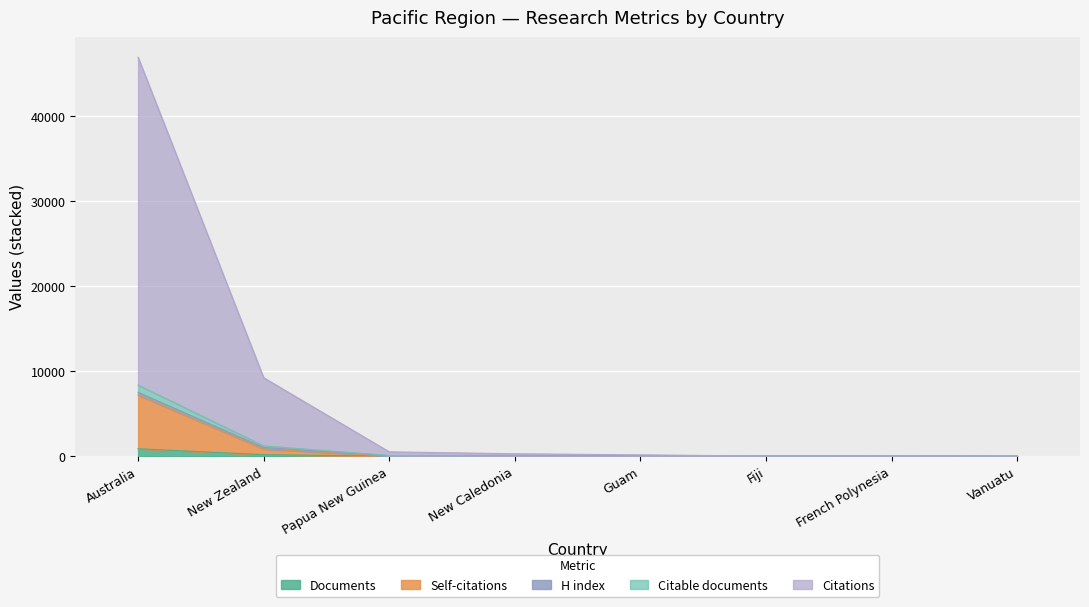

At which label does Citable documents reach its minimum?

Fiji